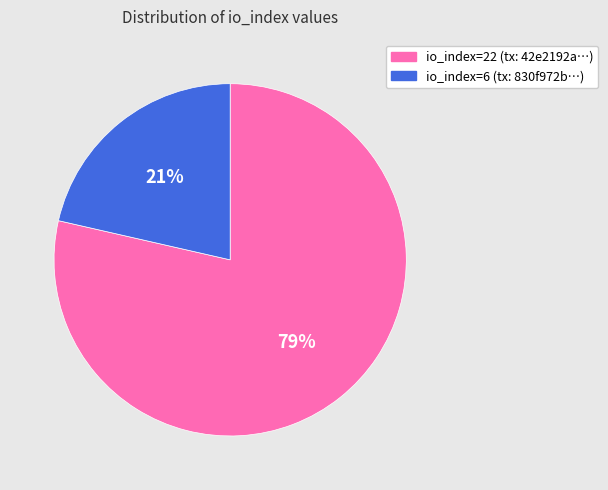

Which category has the smallest portion of the pie?

io_index=6